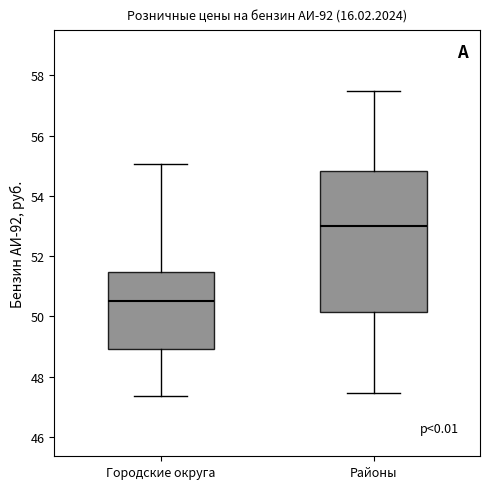

Which box has the lowest median line?

Городские округа